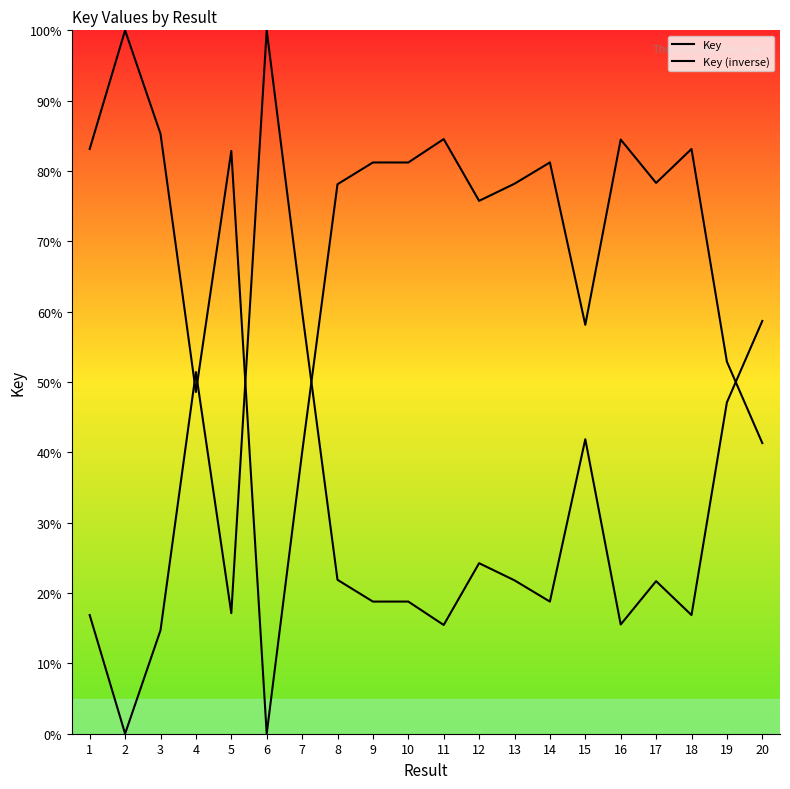

How many values in Key are above zero?

19